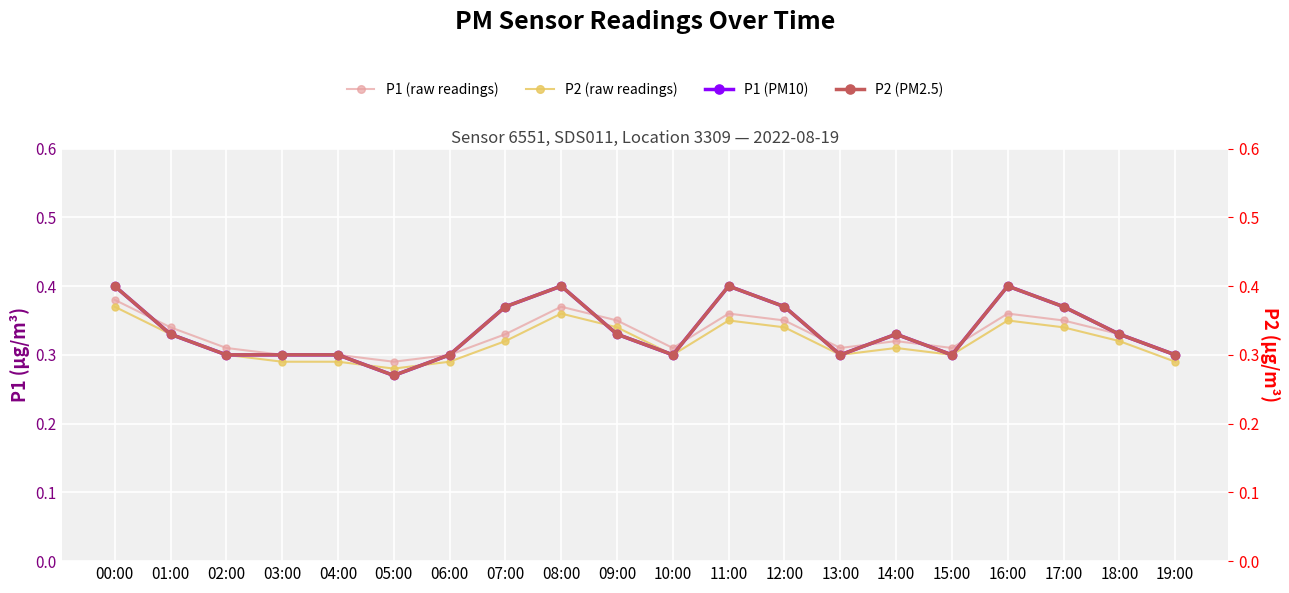

How many distinct data groups are displayed?

4